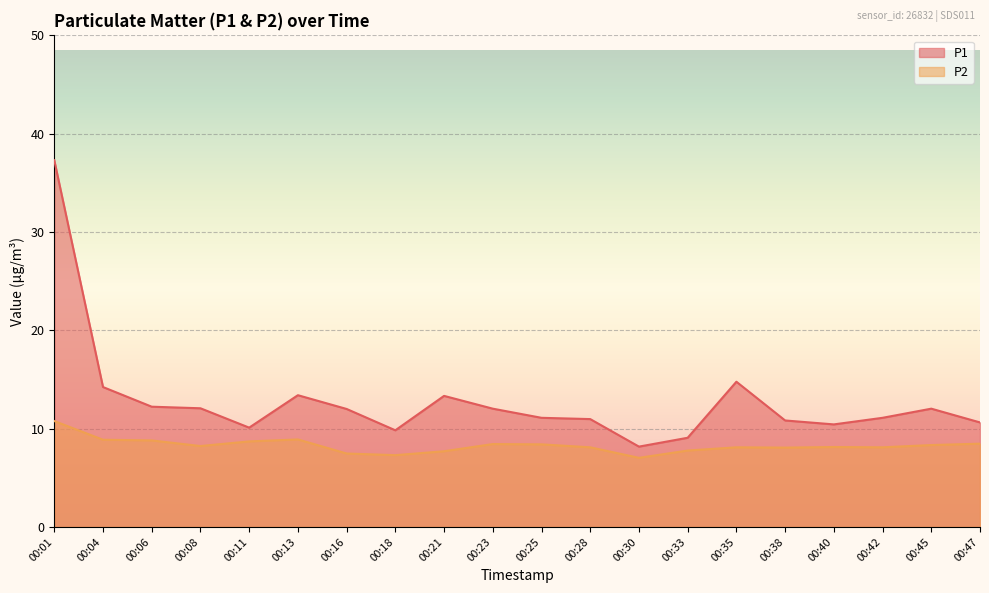

Is the value of P1 at 00:42 greater than the value of P2 at 00:45?

Yes